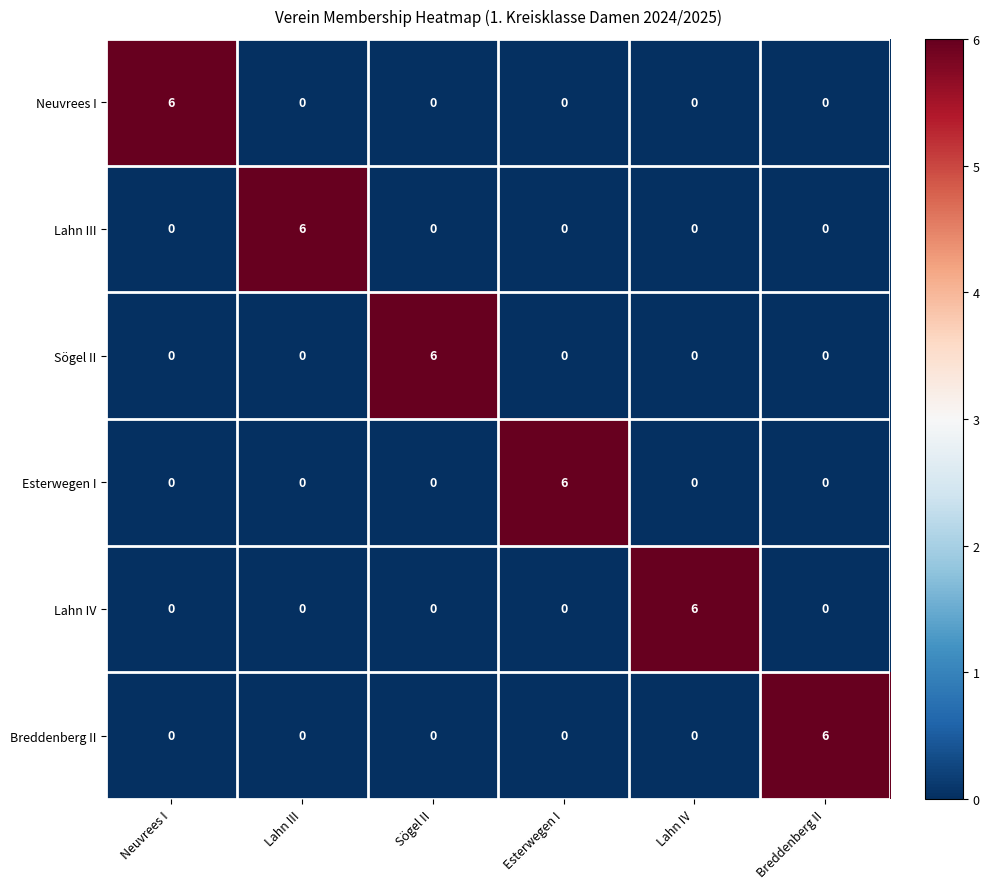

What is the total value across all series at Sögel II?

6